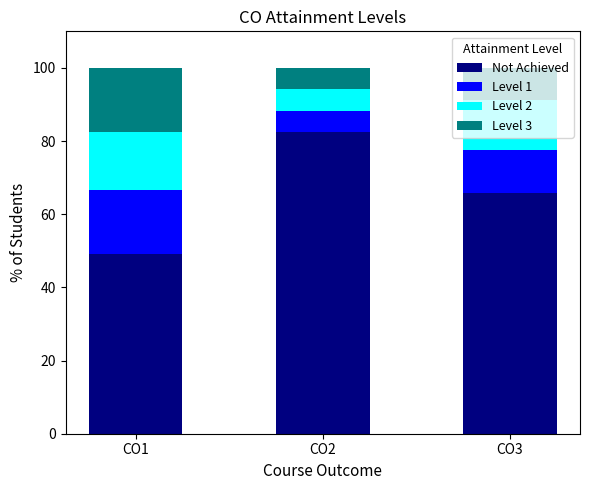

What is the lowest value of the Not Achieved series?

49.0